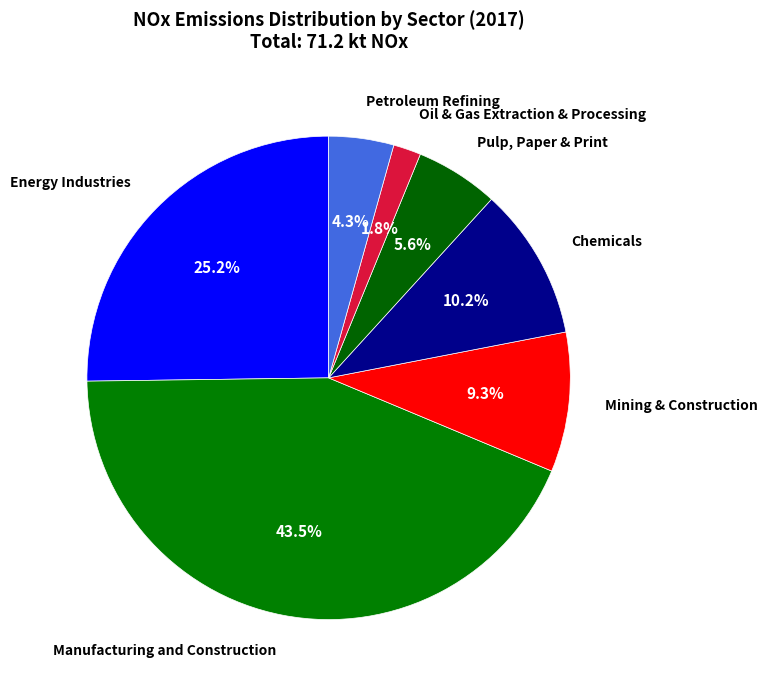

Count the number of slices in the pie.

7